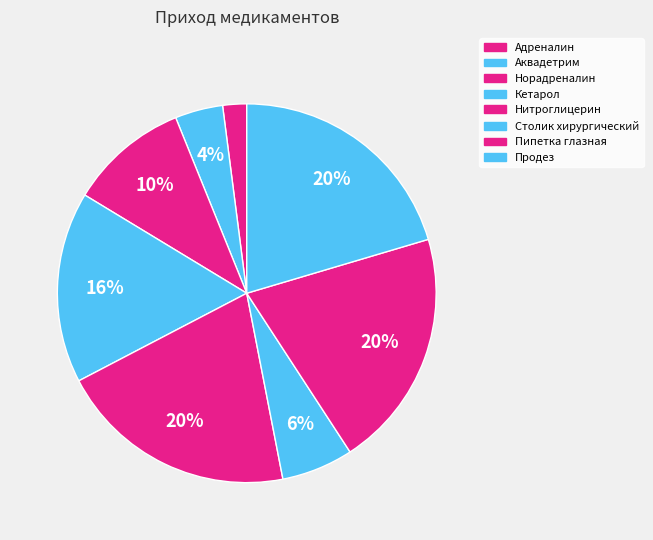

What is the smallest slice in the pie chart?

Адреналин